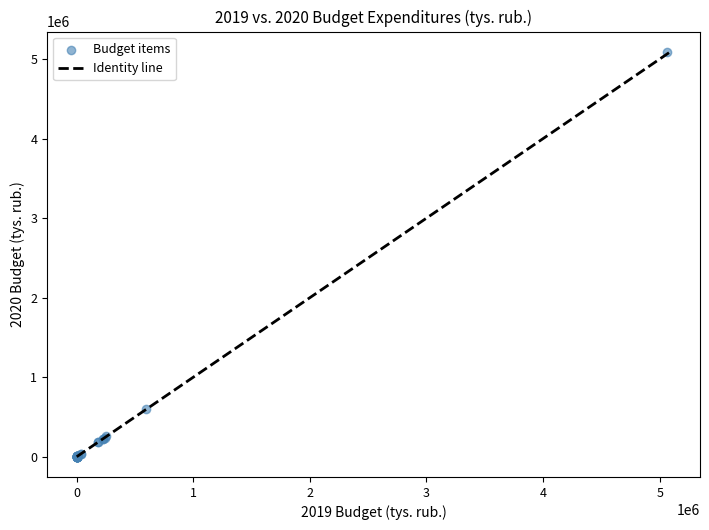

What Y value in the scatter plot is closest to 2545826?

594735.5